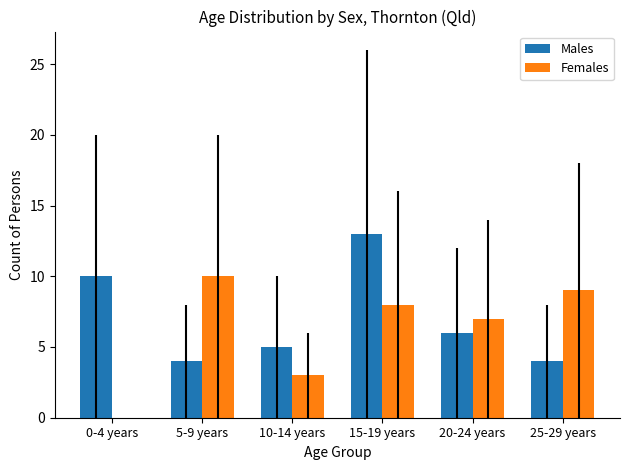

Count the number of data series in this chart.

2